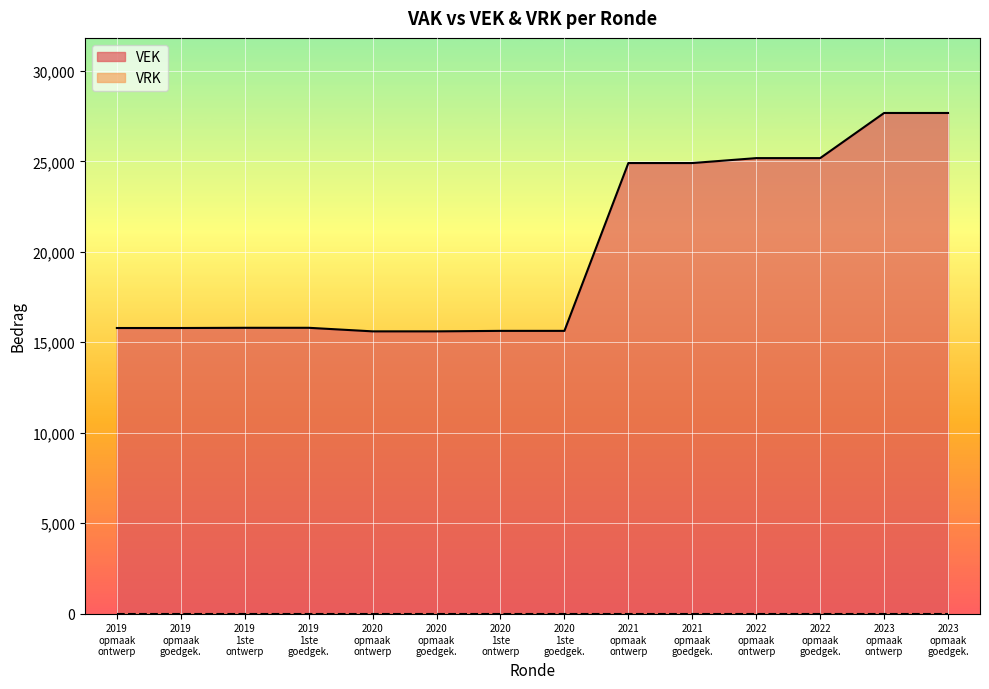

What is the greatest value displayed?

27672